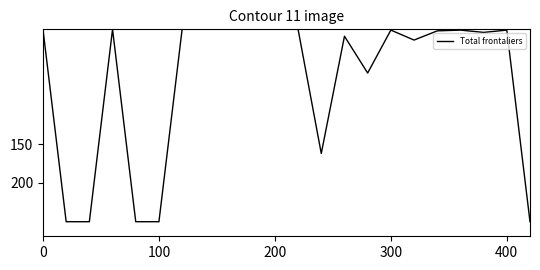

What is the difference between the maximum and minimum values?

251